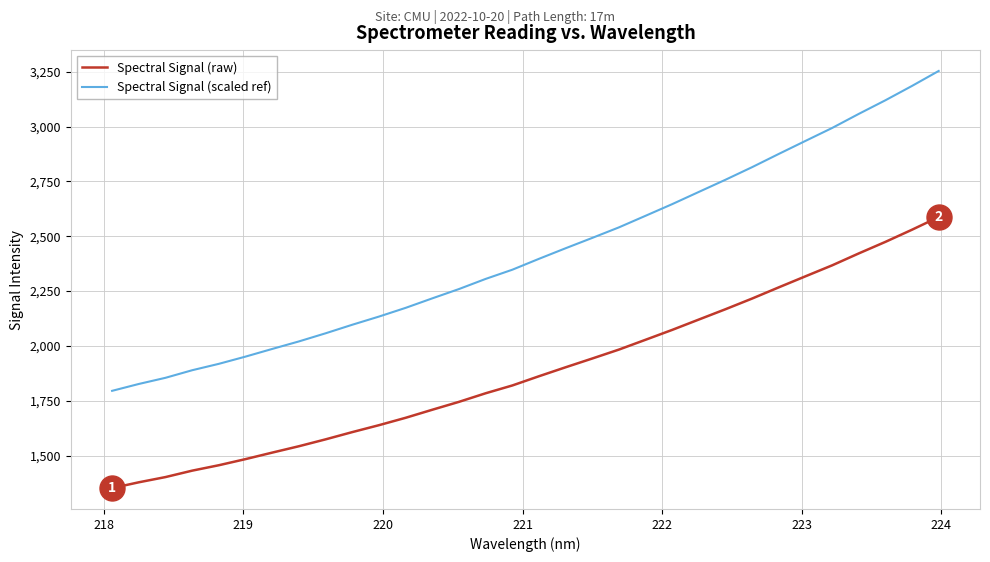

List the series in order of their overall mean, lowest first.

Spectral Signal (raw), Spectral Signal (scaled ref)